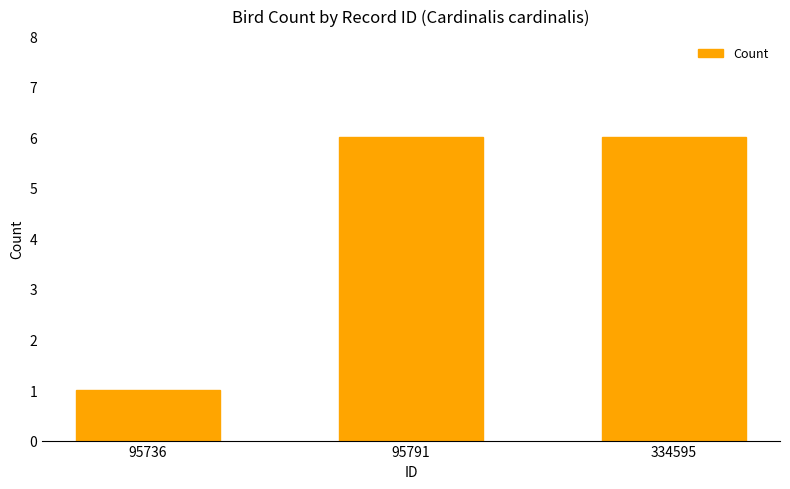

What is the value of the 3rd bar from the left?

6